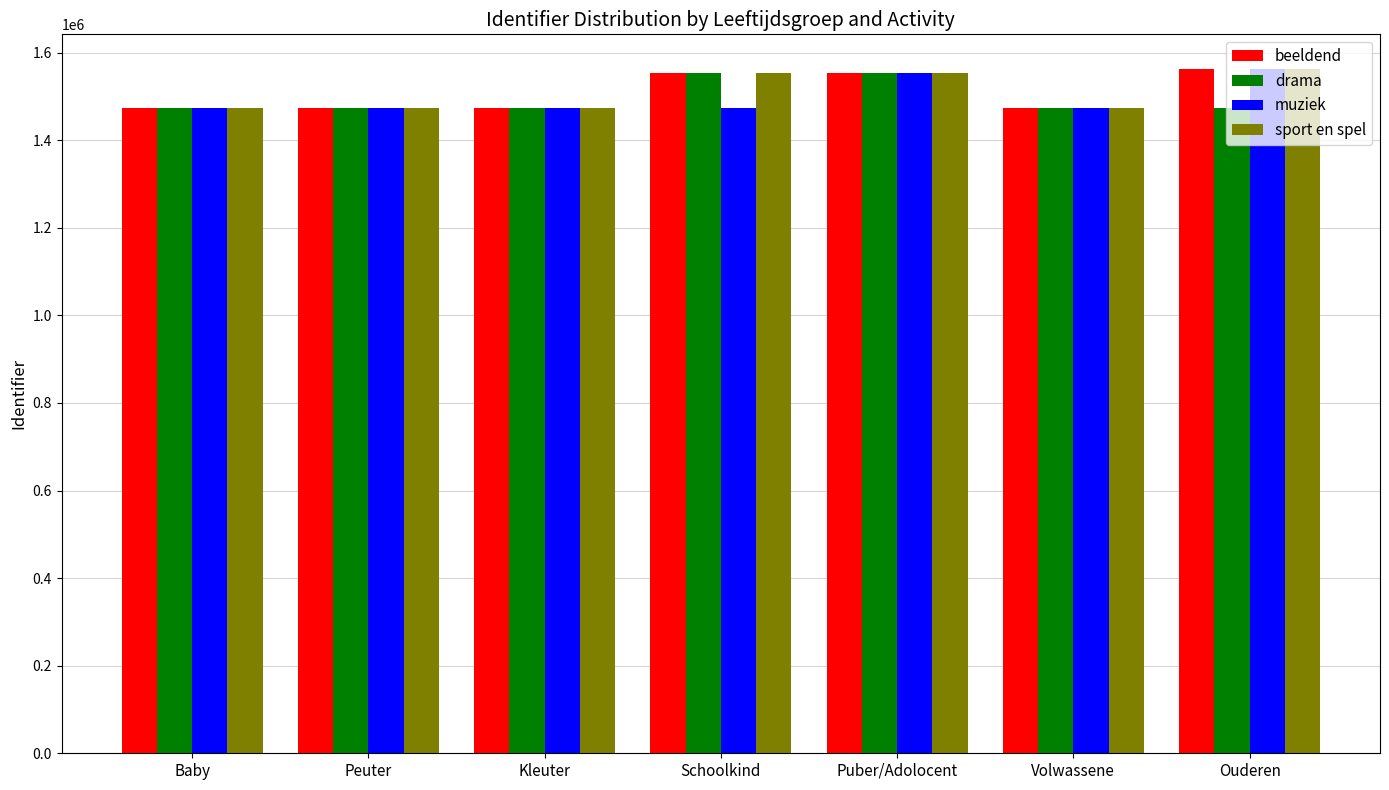

What is the highest value of the muziek series?

1563741